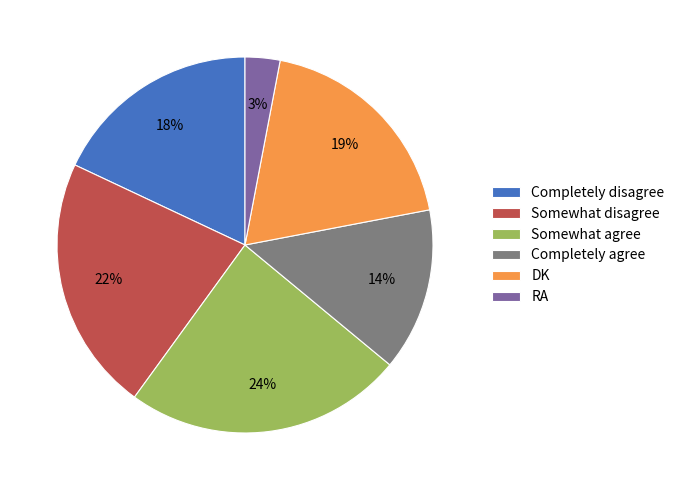

Is the sum of RA and Completely agree greater than half?

No